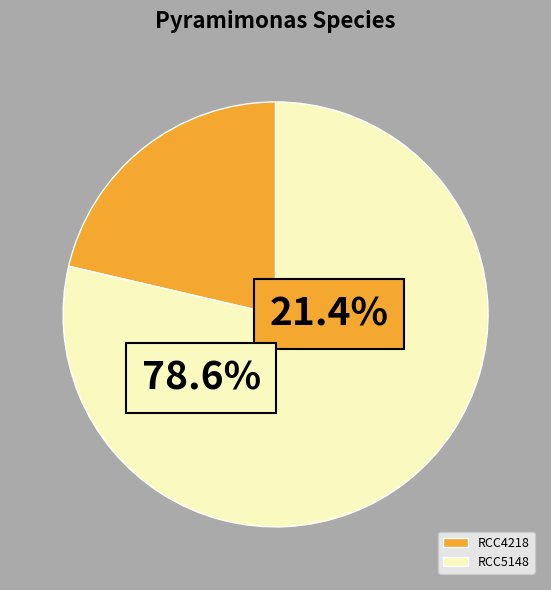

To the nearest percent, what is the combined percentage of RCC5148 and RCC4218?

100%